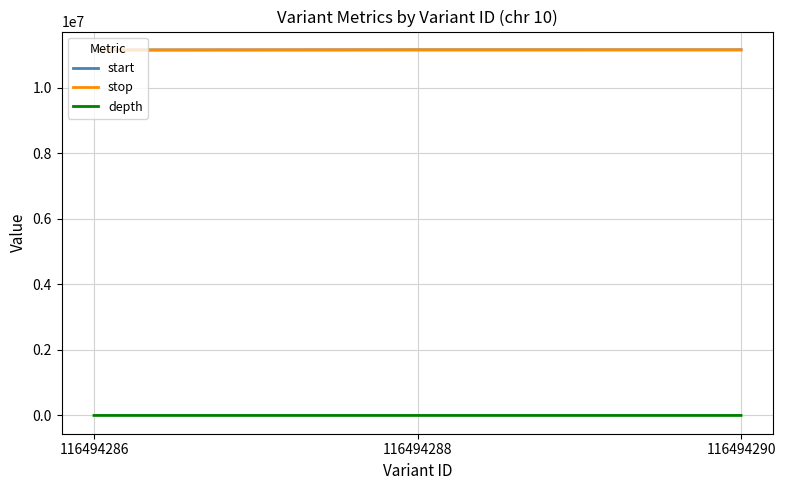

The value of start at 116494288 is 3743192. True or false?

False